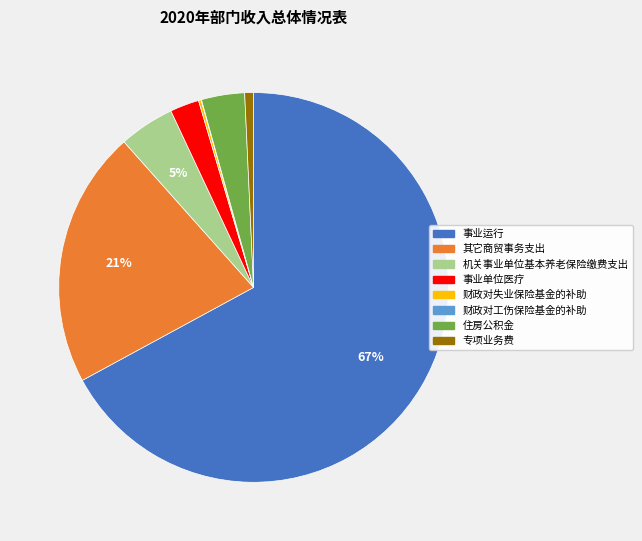

Which category accounts for the majority?

事业运行